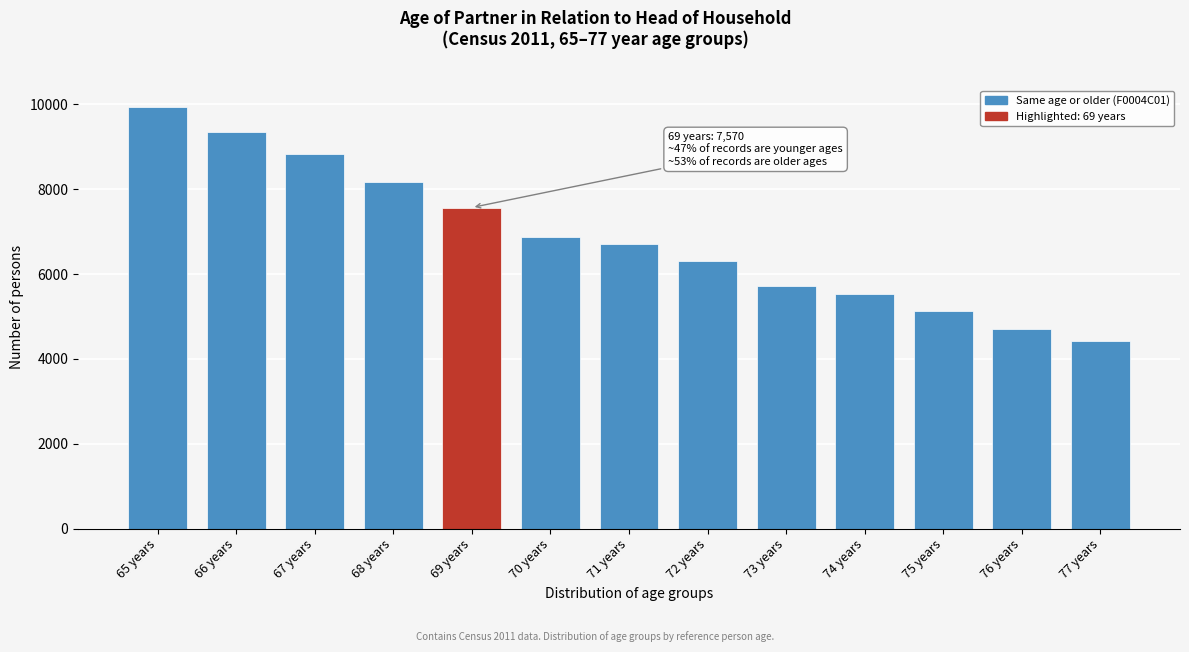

Reading left to right, extract all data points from this chart.

9950	9346	8839	8170	7570	6866	6715	6318	5725	5520	5133	4703	4435